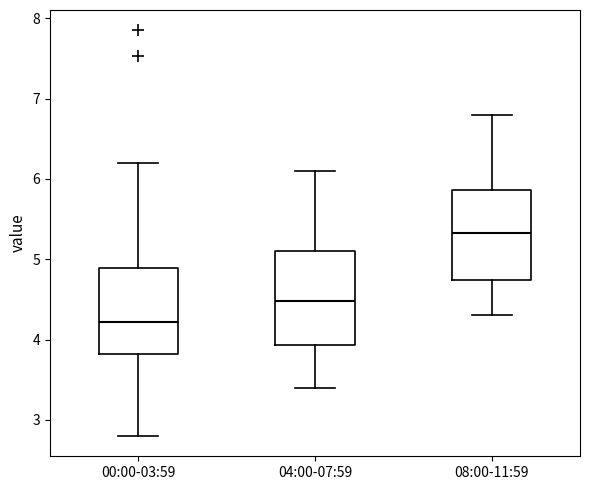

Reading left to right, read every box against the y-axis: the position of its median line, the range the box covers, and the ends of its whiskers. The values are not printed on the chart, so give them approximately, as read against the axis.

00:00-03:59: median 4.2, box 3.8 to 4.9, whiskers 2.8 to 6.2
04:00-07:59: median 4.5, box 3.9 to 5.1, whiskers 3.4 to 6.1
08:00-11:59: median 5.3, box 4.7 to 5.9, whiskers 4.3 to 6.8